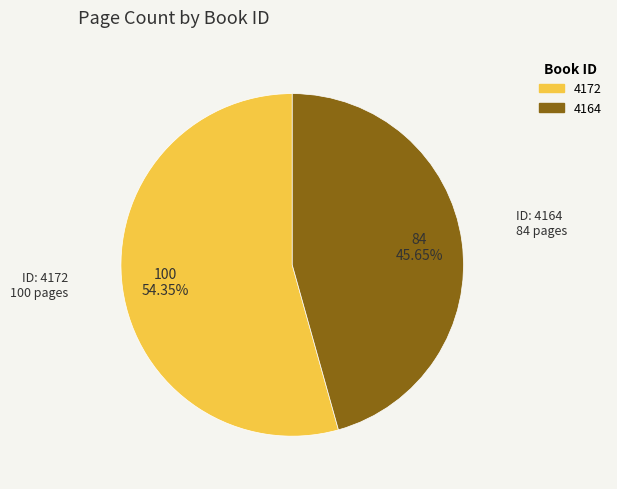

Is there any slice that represents more than half of the pie?

Yes